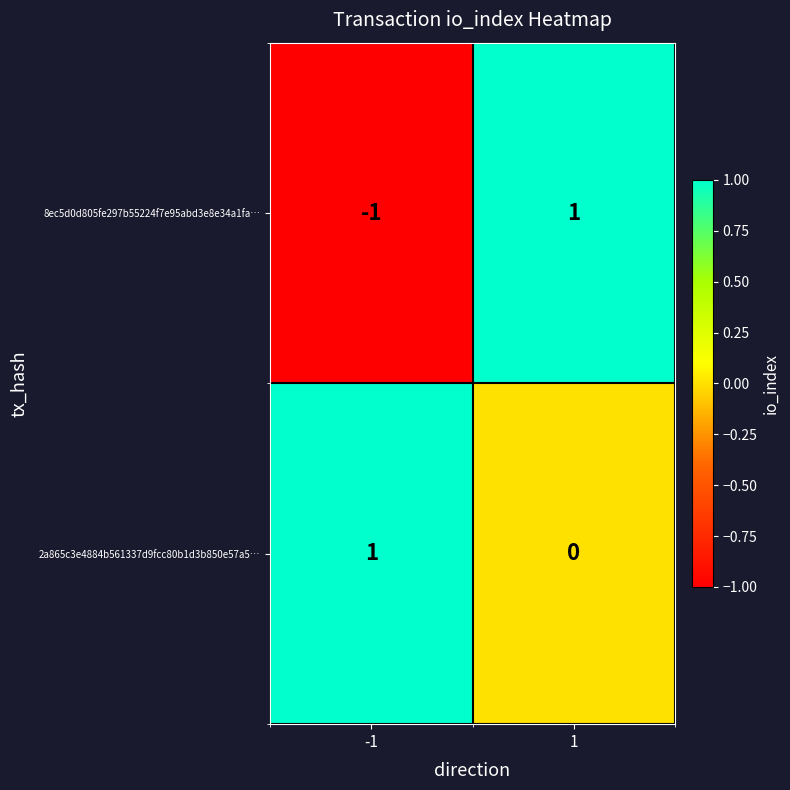

Reading right to left, list all the values displayed in this chart.

8ec5d0d805fe297b55224f7e95abd3e8e34a1fa…: 1	-1
2a865c3e4884b561337d9fcc80b1d3b850e57a5…: 0	1